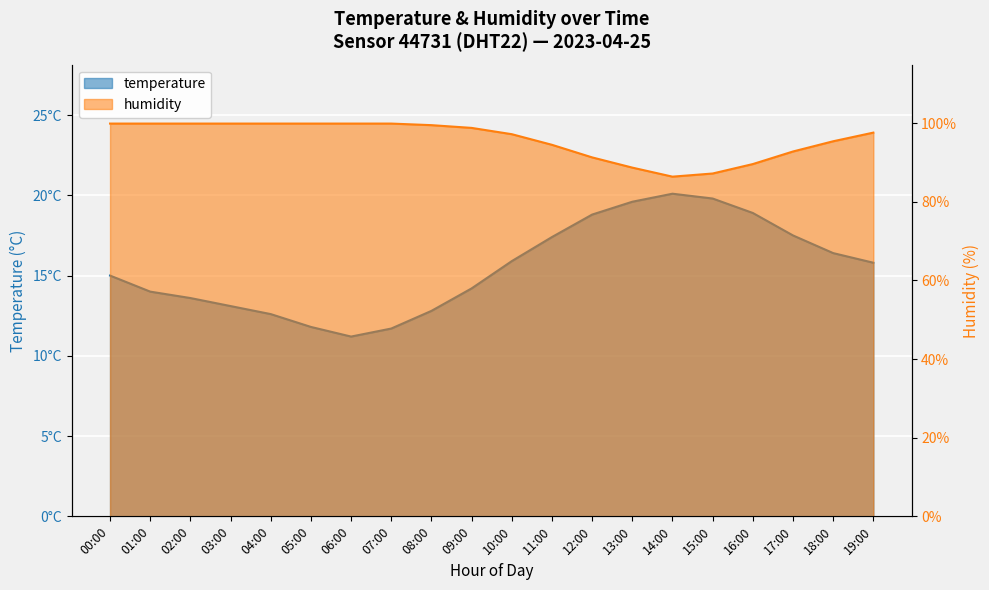

Rank the categories by temperature value from highest to lowest.

14:00, 15:00, 13:00, 16:00, 12:00, 17:00, 11:00, 18:00, 10:00, 19:00, 00:00, 09:00, 01:00, 02:00, 03:00, 08:00, 04:00, 05:00, 07:00, 06:00